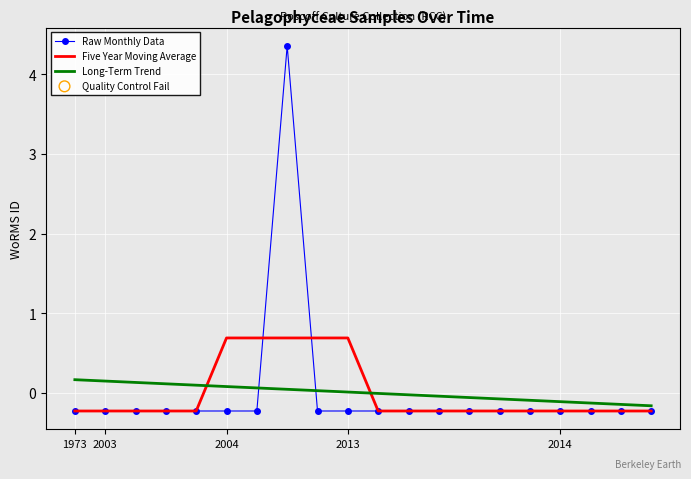

At how many categories does at least one series exceed 2?

1